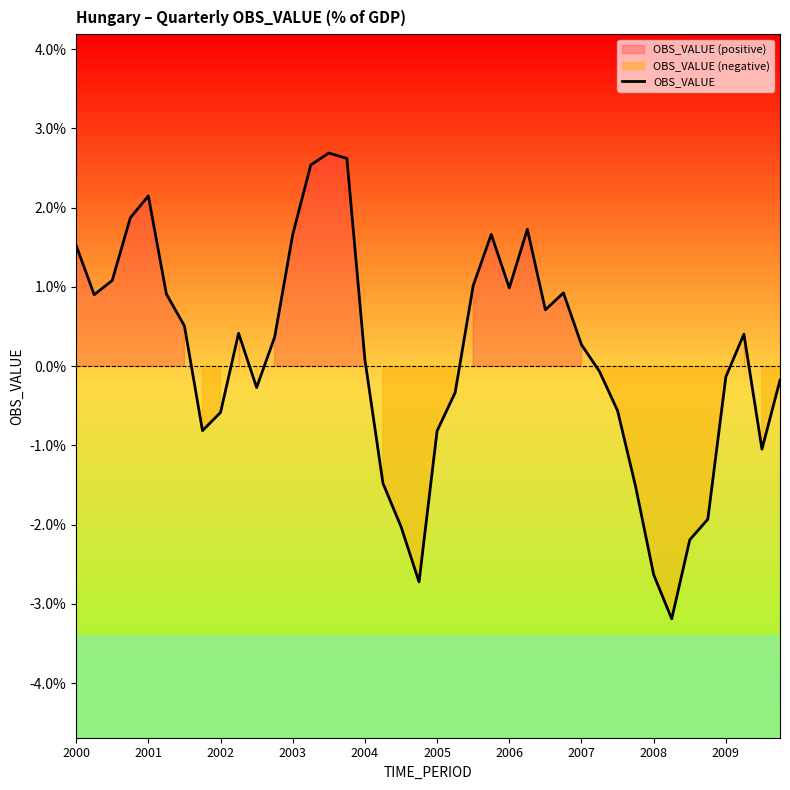

Which label corresponds to the largest value in the chart?

14